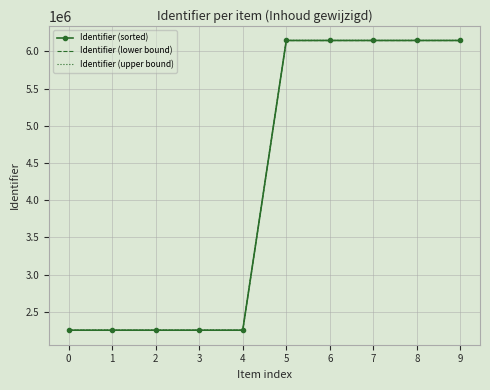

Read the Identifier (upper bound) value at 2.

2252544.6